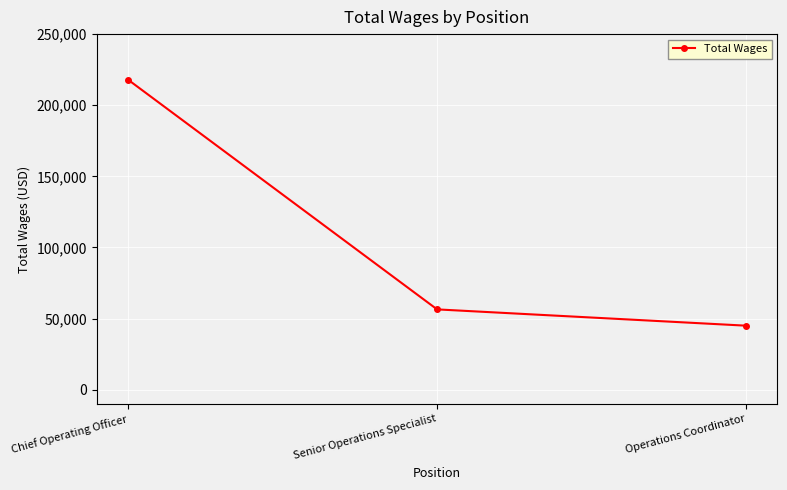

True or false: the data shows 21958 at Senior Operations Specialist.

False